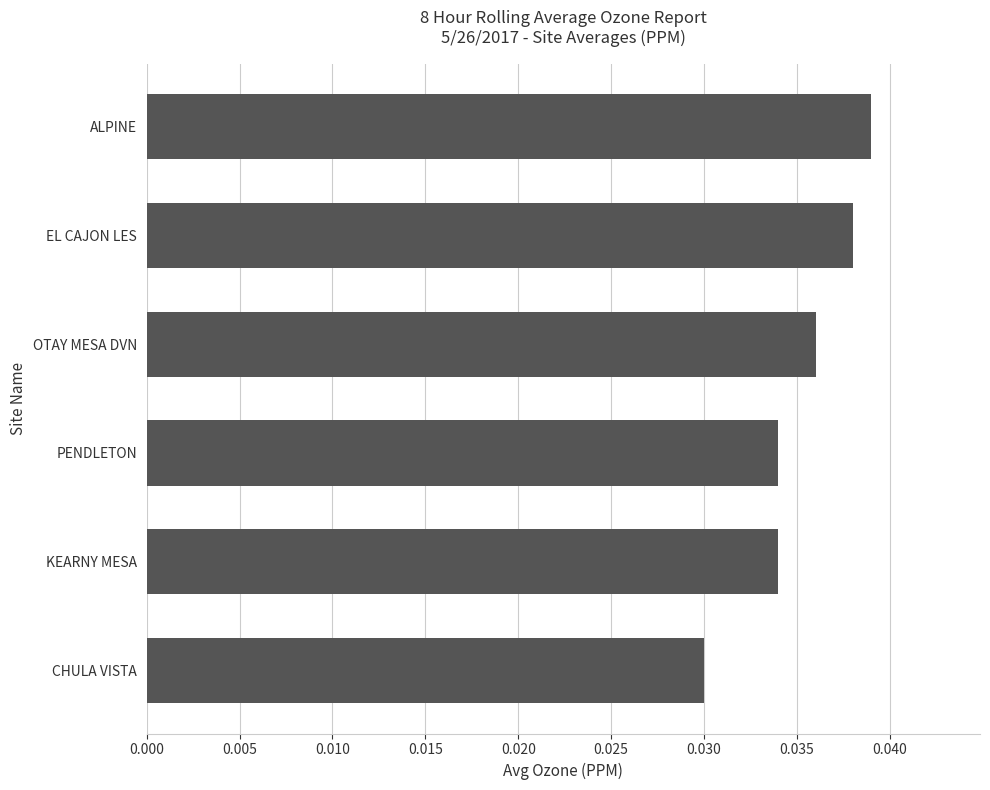

Count the values in the range 0 to 1.

6